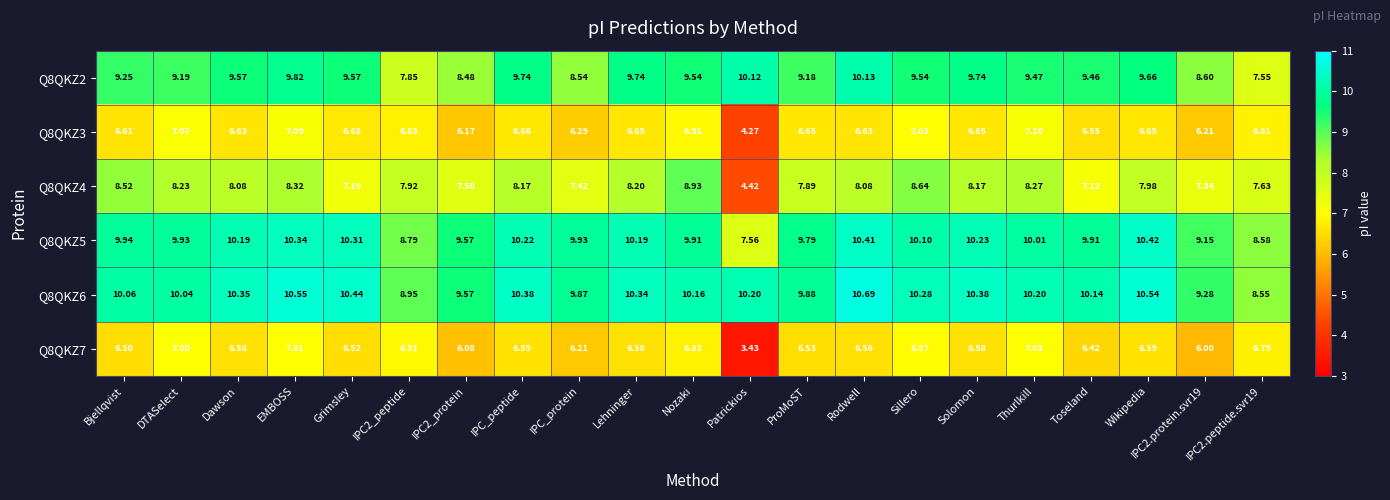

Is the value of Q8QKZ7 at Rodwell greater than the value of Q8QKZ3 at Sillero?

No